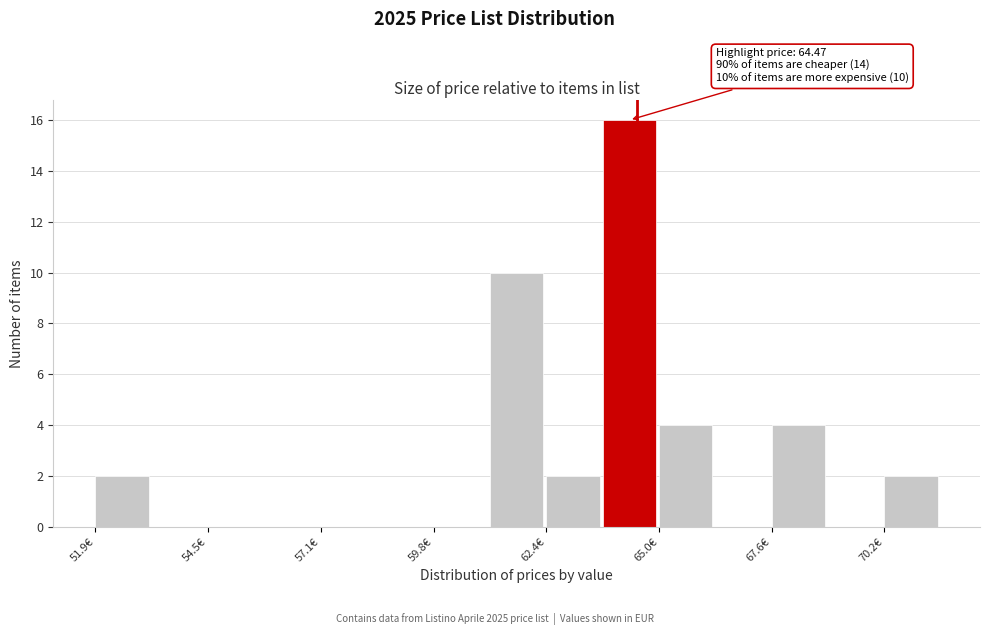

Around what value on the x-axis is the tallest bar? Give the approximate position of its centre, as read against the axis.

64.5